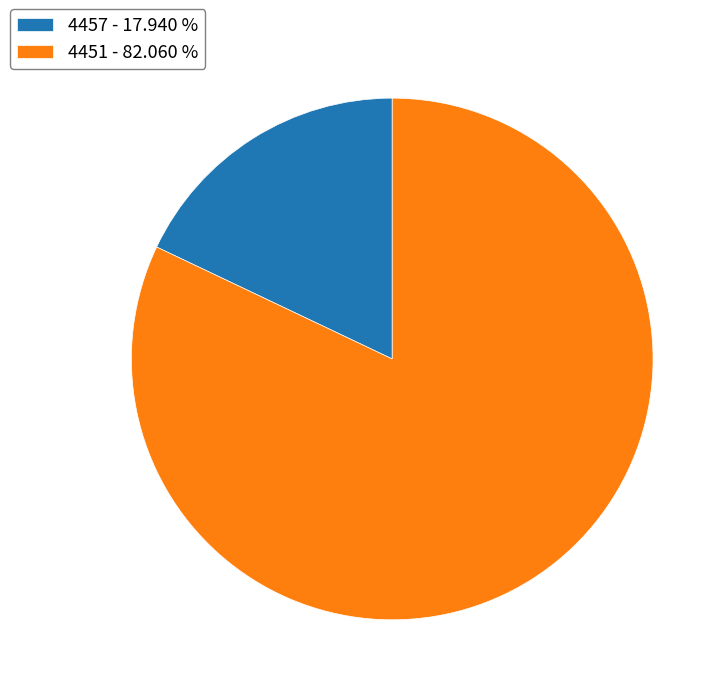

The 4457 slice represents 32% of the pie. True or false?

False